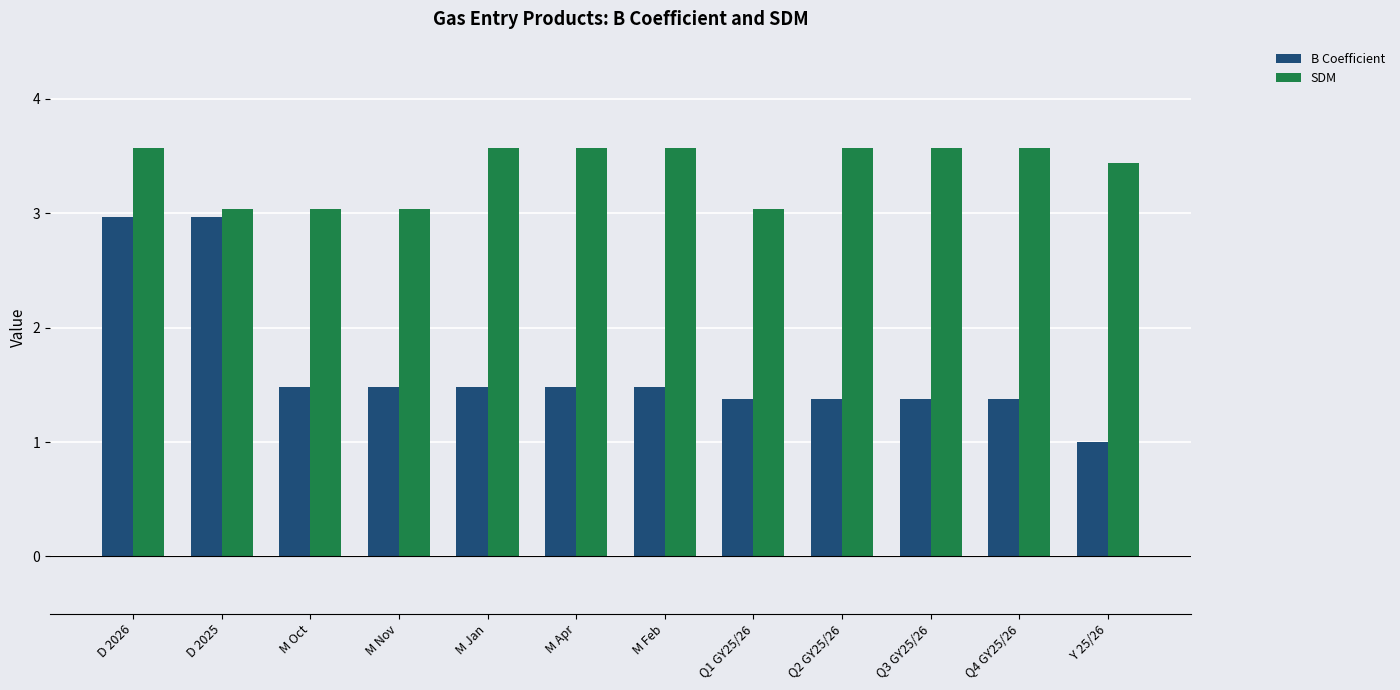

What is the label of the 10th bar from the right?

M Oct